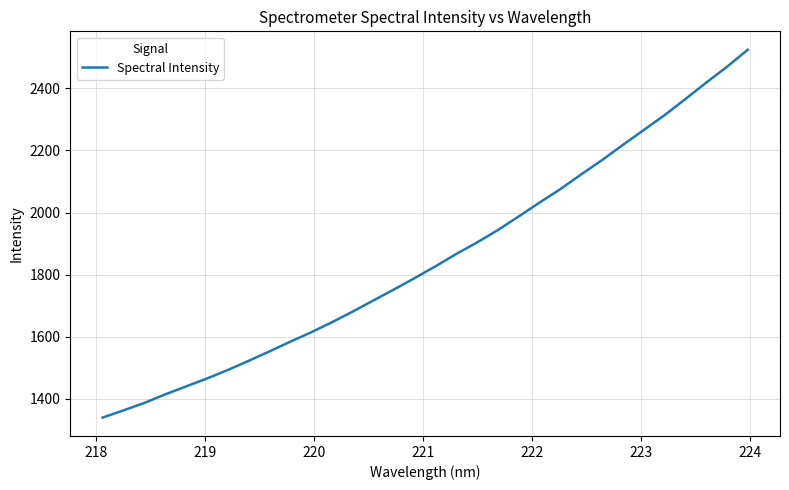

How many values are below 1827?

16